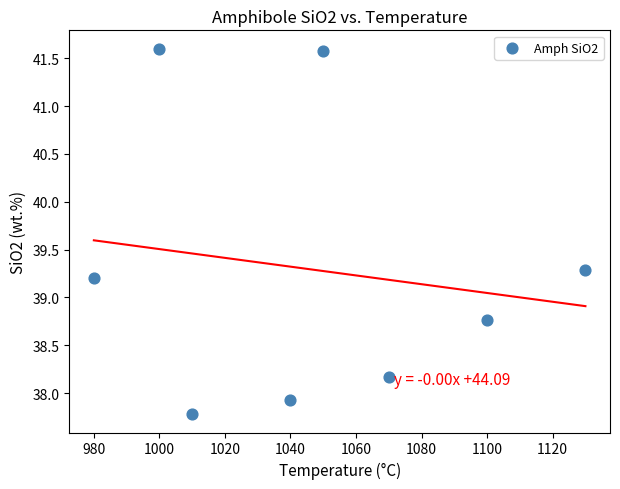

What is the average Y value?

39.3